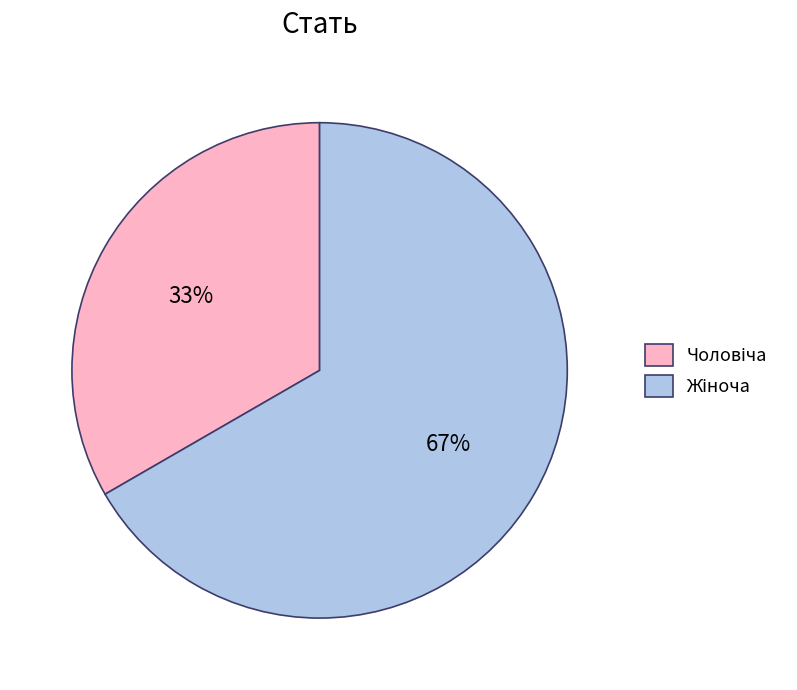

To the nearest percent, what is the average slice percentage?

50%